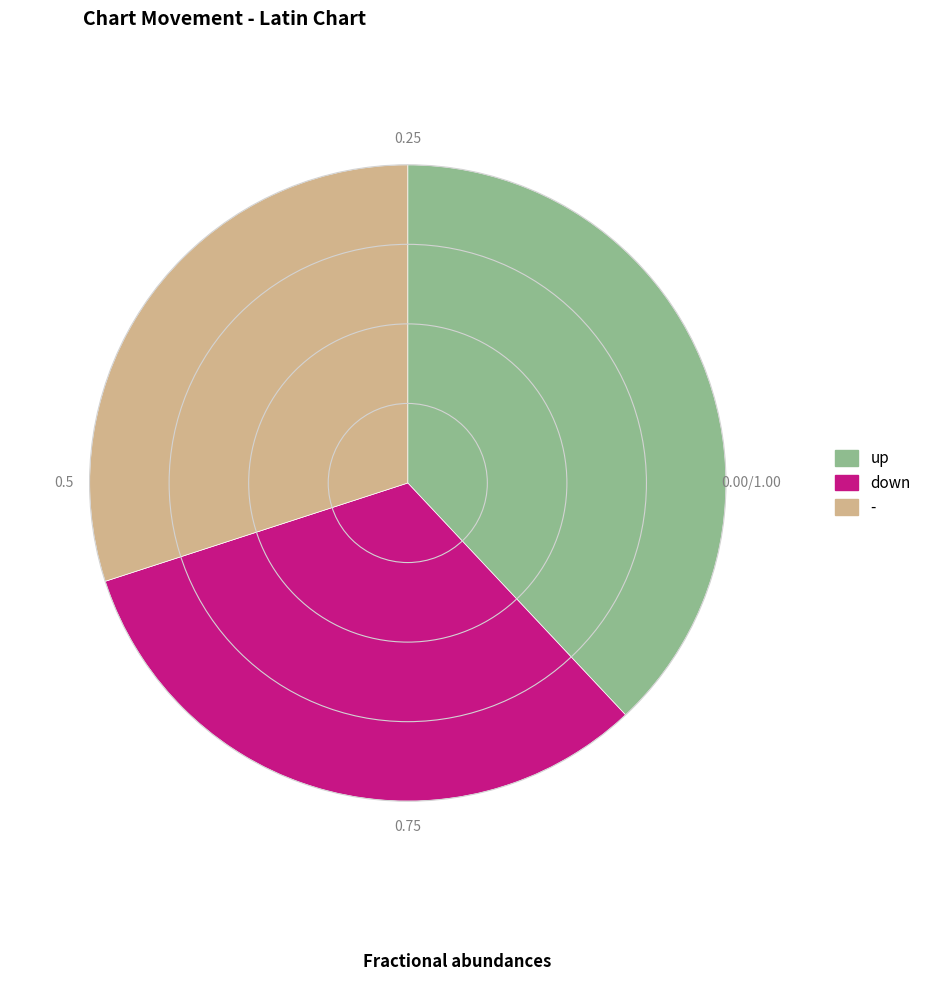

What is the ratio of the value at down to the value at -?

1.1